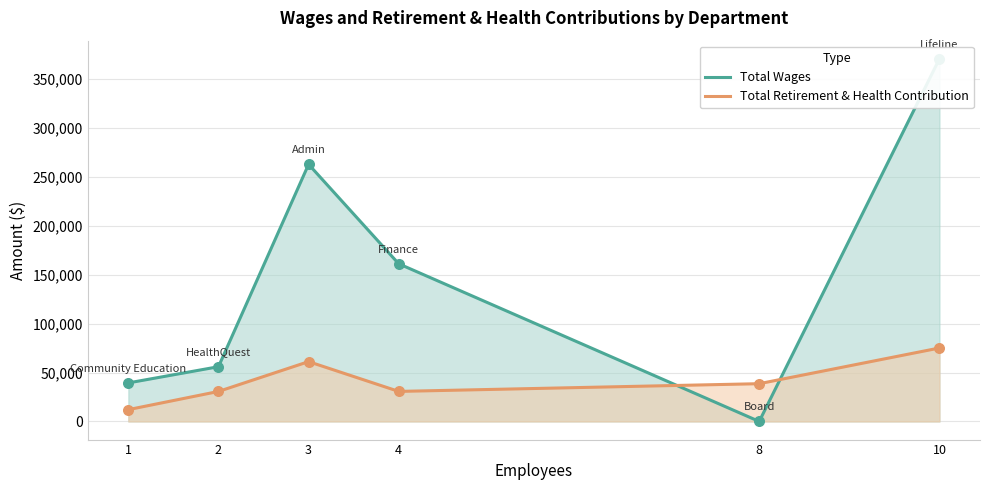

What are all the series names shown in the legend?

Total Wages, Total Retirement & Health Contribution